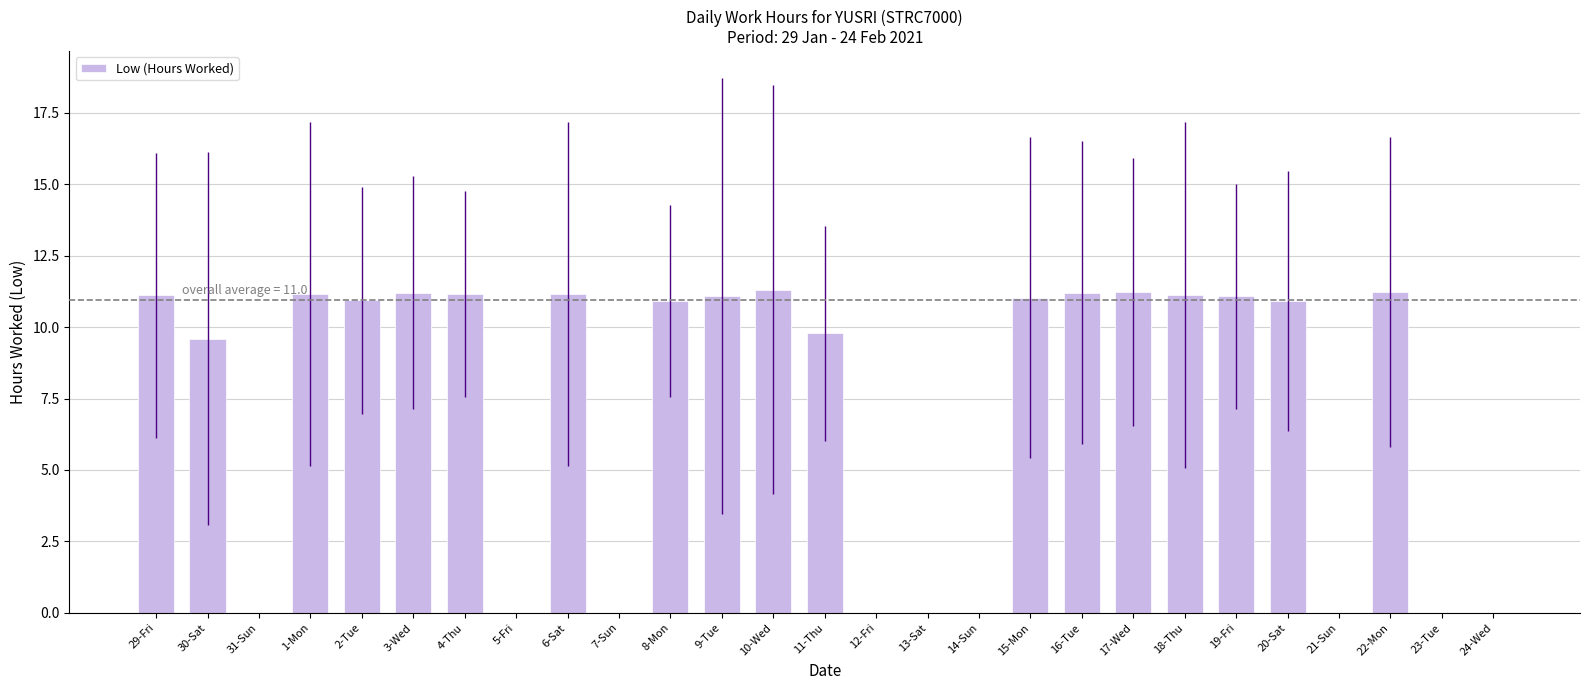

Does the chart contain stacked bars?

No